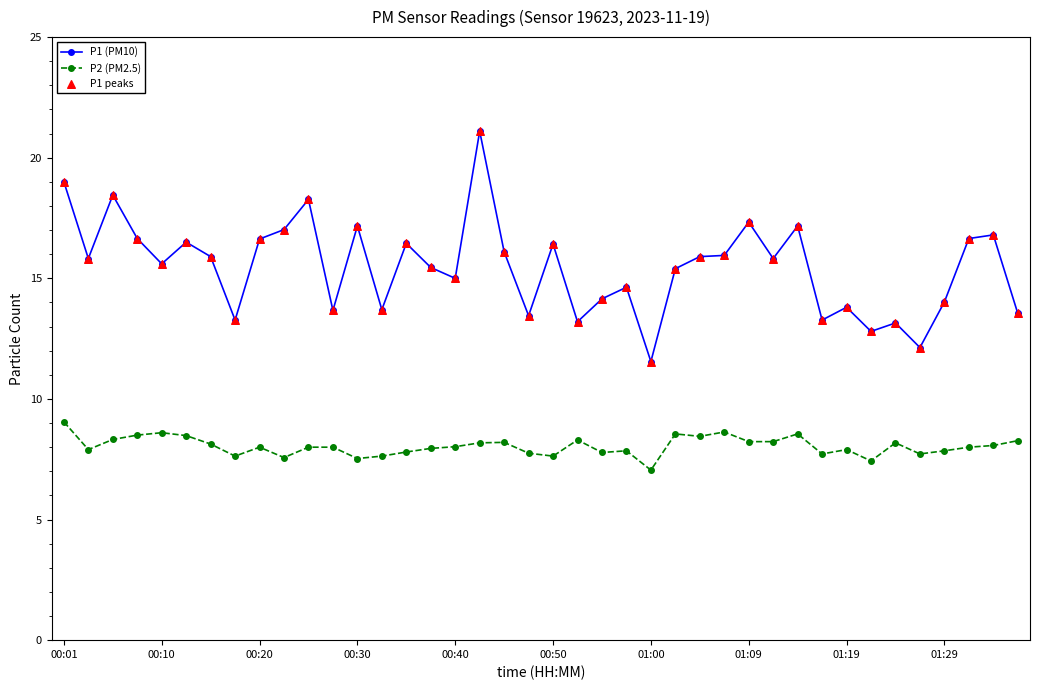

Rank the series by their average value, from lowest to highest.

P2 (PM2.5), P1 (PM10)